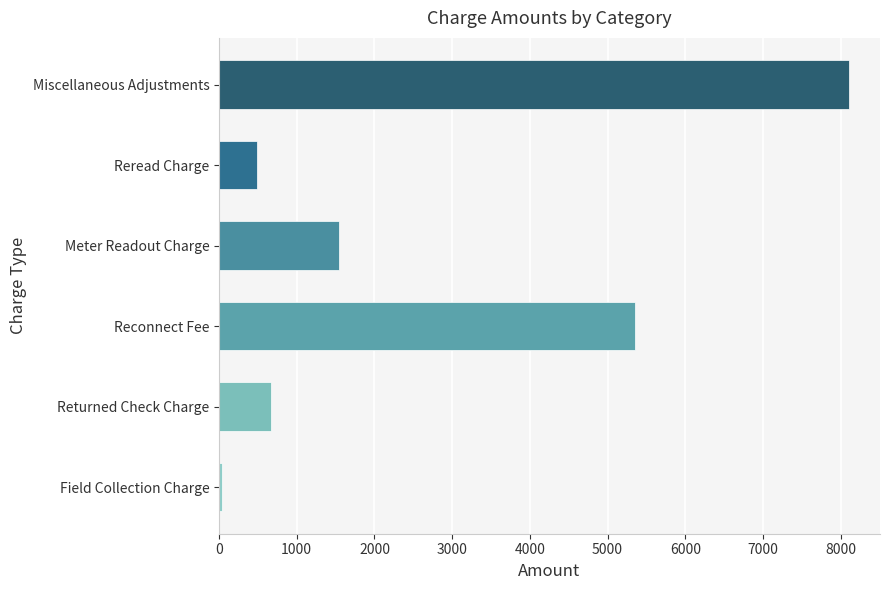

List the labels in order of value, smallest first.

Field Collection Charge, Reread Charge, Returned Check Charge, Meter Readout Charge, Reconnect Fee, Miscellaneous Adjustments